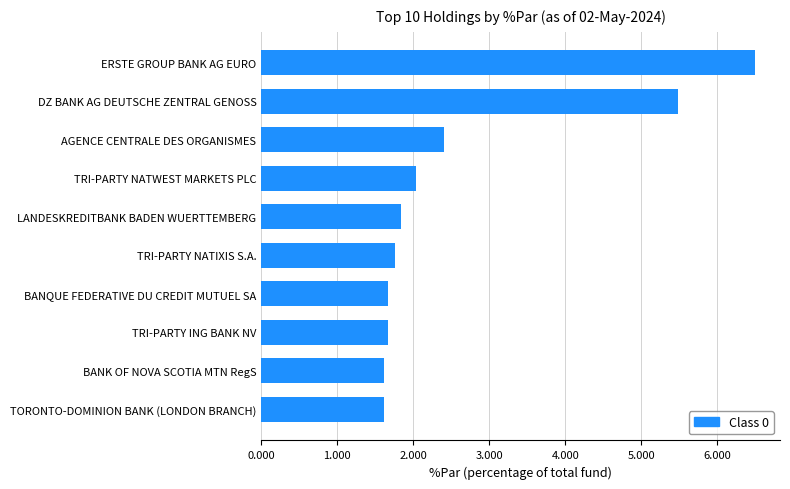

Does the chart contain any negative values?

No